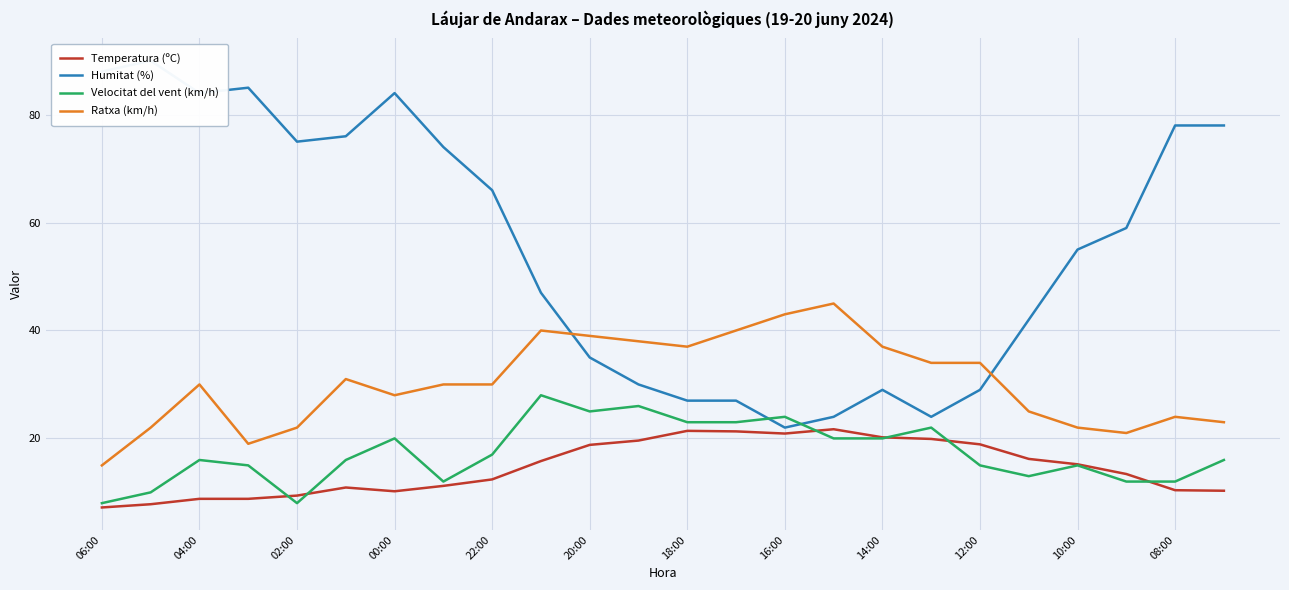

Which series ends up on top after the final intersection of Velocitat del vent (km/h) and Temperatura (ºC)?

Velocitat del vent (km/h)